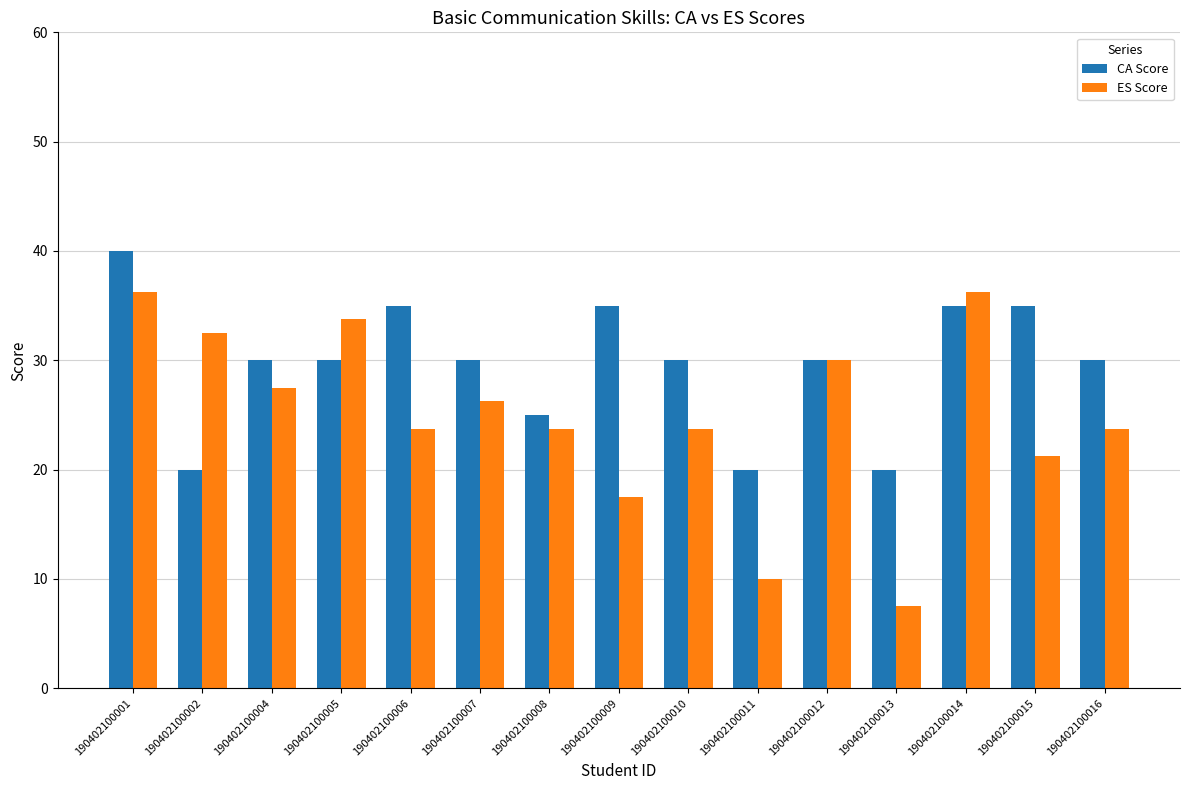

Does the chart contain stacked bars?

No